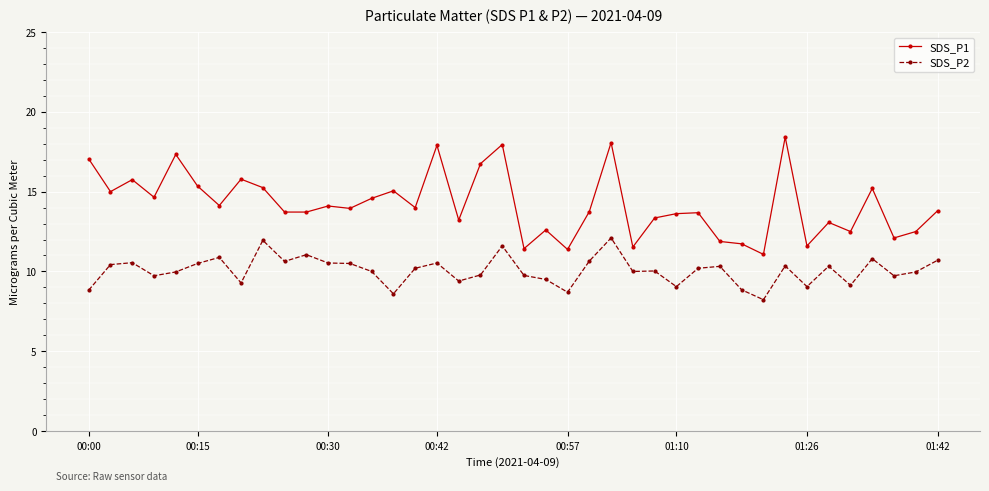

Which series has the largest range (max minus min)?

SDS_P1